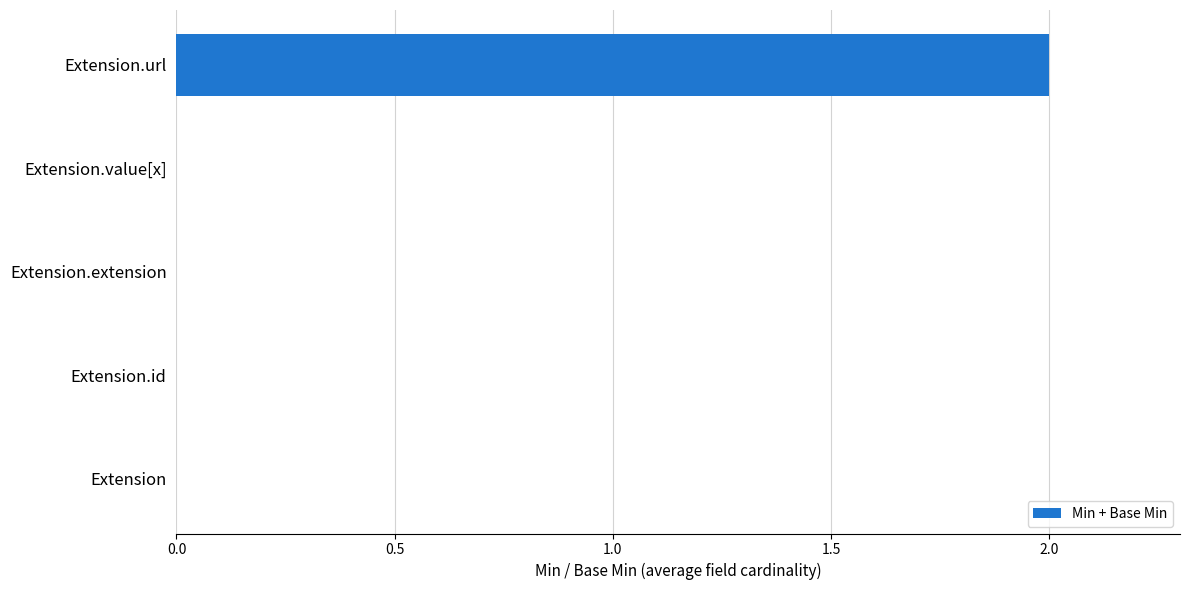

The chart shows a value of 2 at Extension.url. True or false?

True